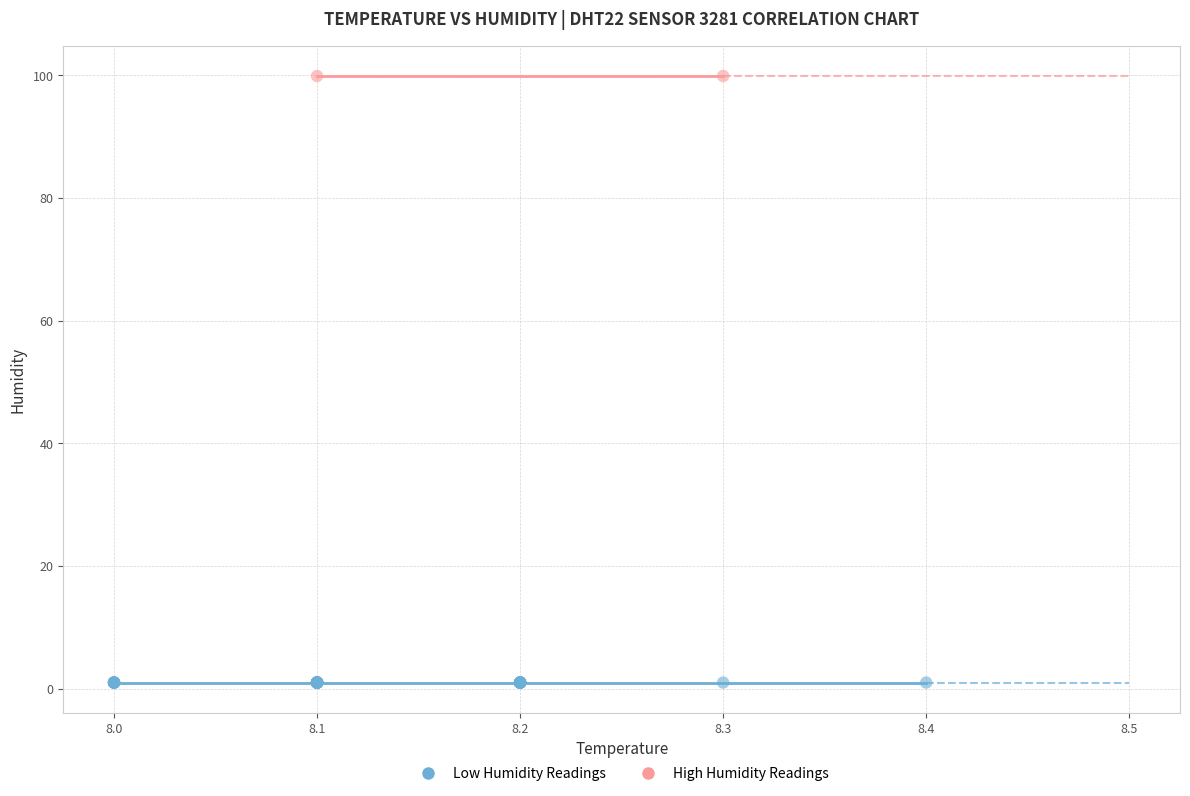

What are all the series names shown in the legend?

Low Humidity Readings, High Humidity Readings